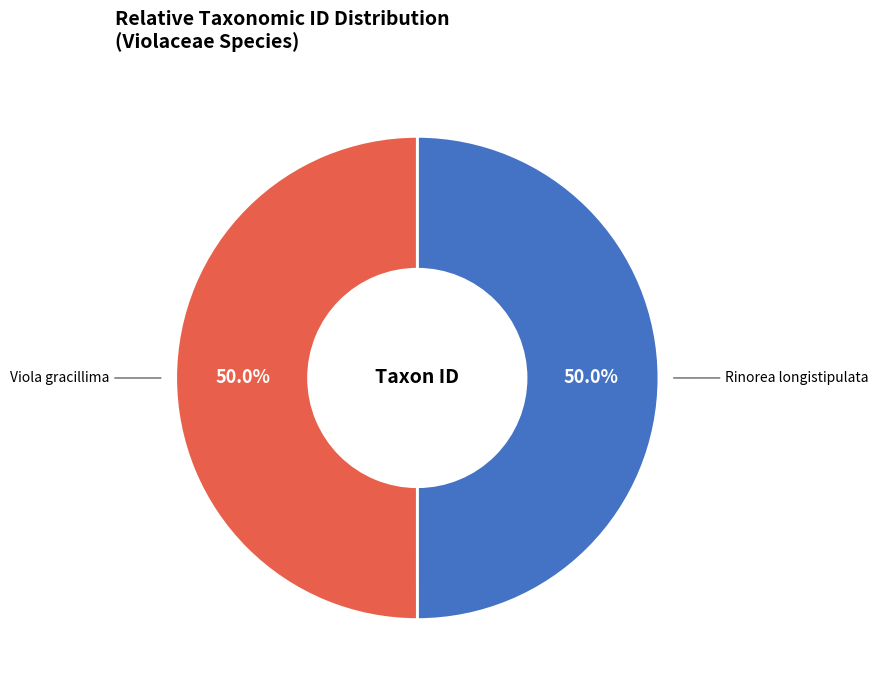

Combined, do Viola gracillima and Rinorea longistipulata account for over 50%?

Yes